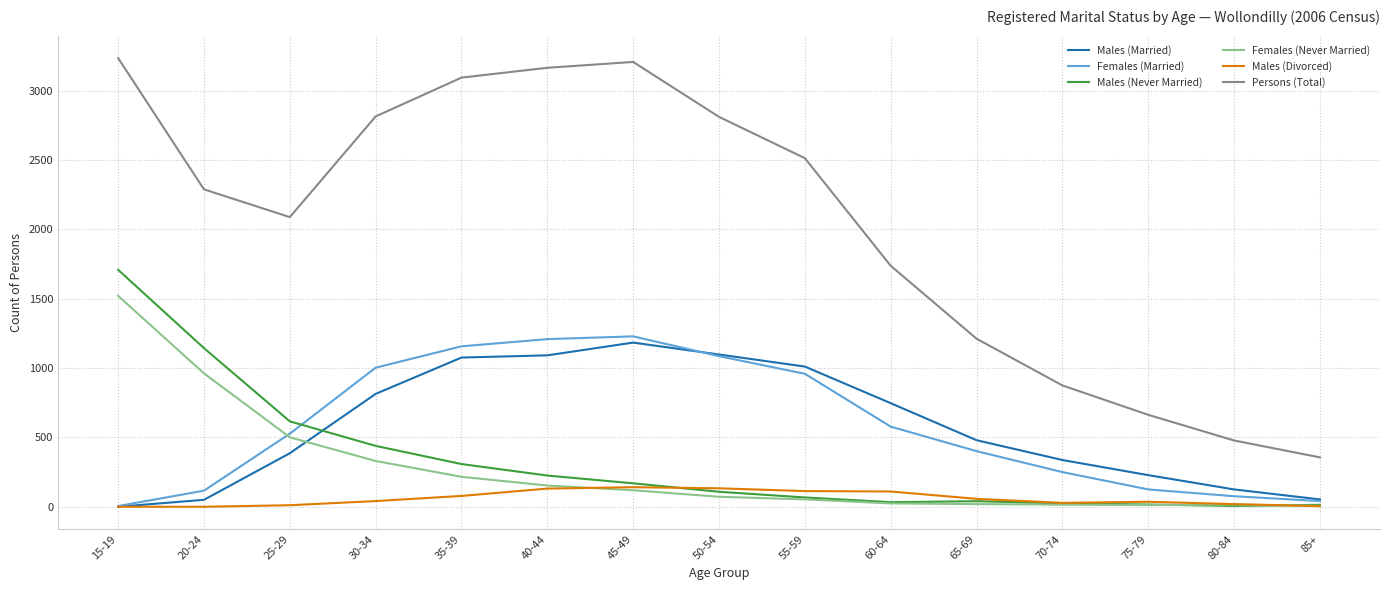

What is the sum of the Females (Married) values at 40-44 and 25-29?

1736